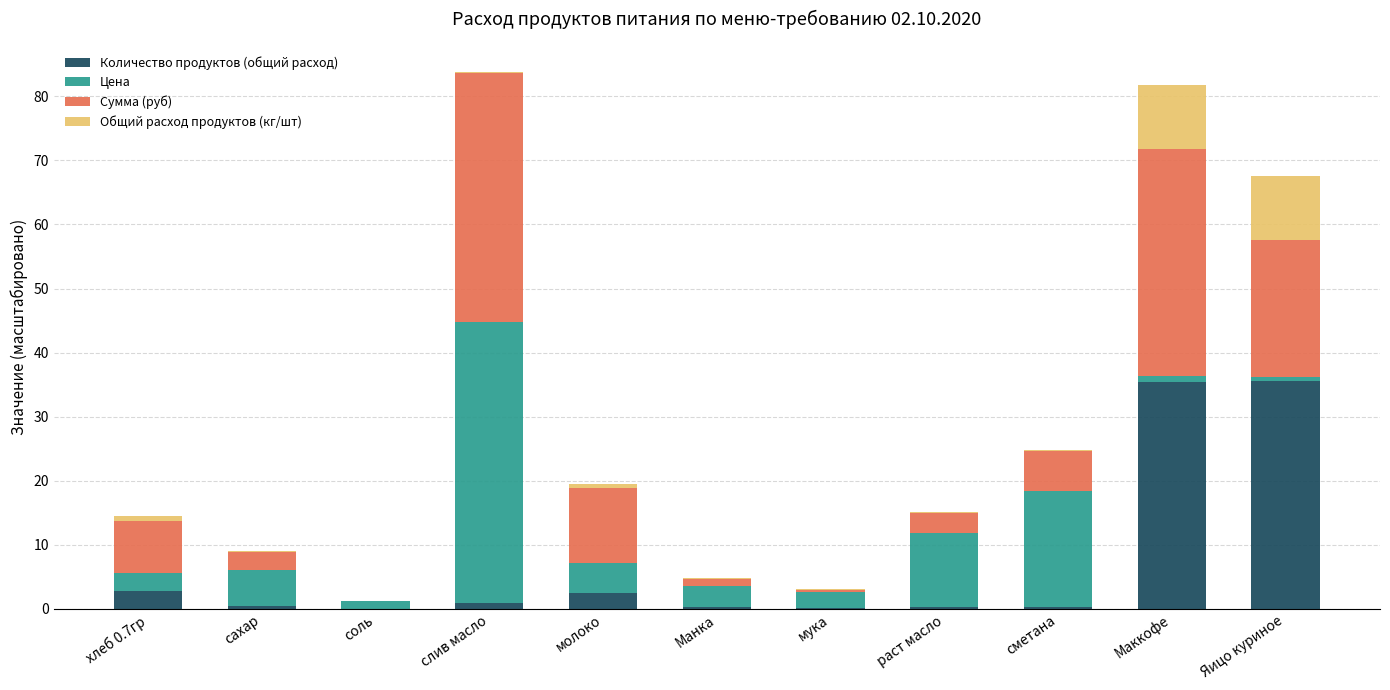

The value of Количество продуктов (общий расход) at Маккофе is 9.9. True or false?

False